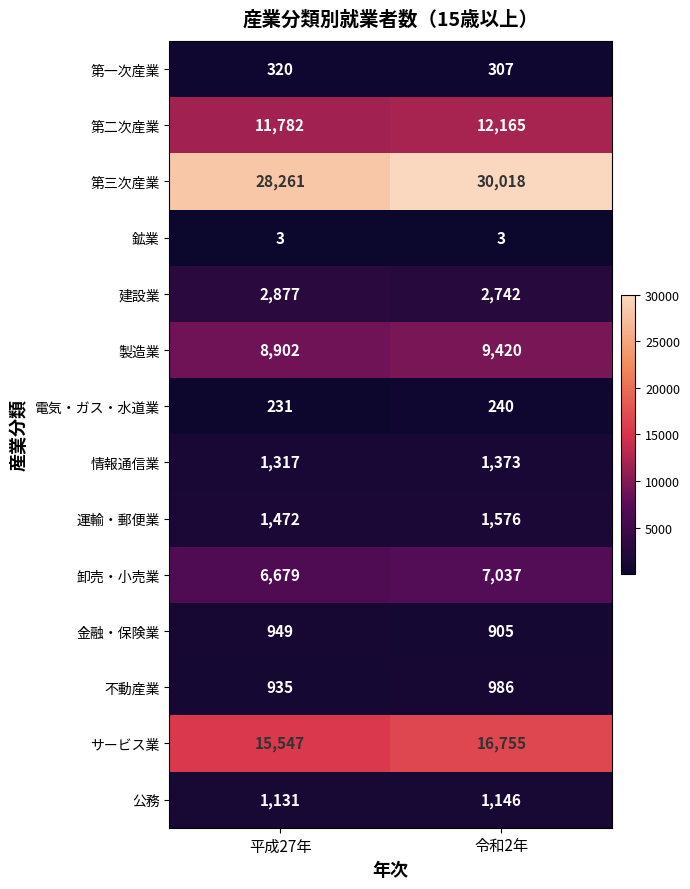

Which series has the largest total across all categories?

第三次産業